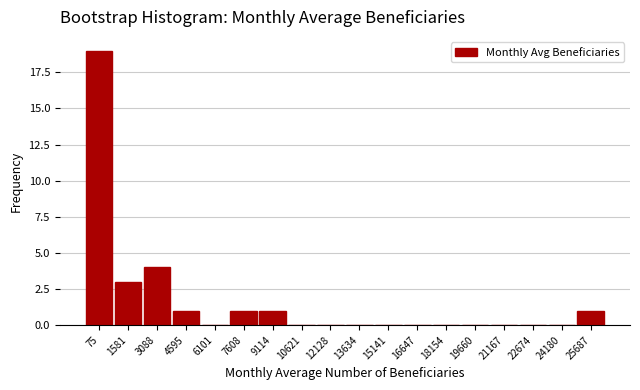

Reading right to left, transcribe all the data shown in this chart.

25687=1	24180=0	22674=0	21167=0	19660=0	18154=0	16647=0	15141=0	13634=0	12128=0	10621=0	9114=1	7608=1	6101=0	4595=1	3088=4	1581=3	75=19